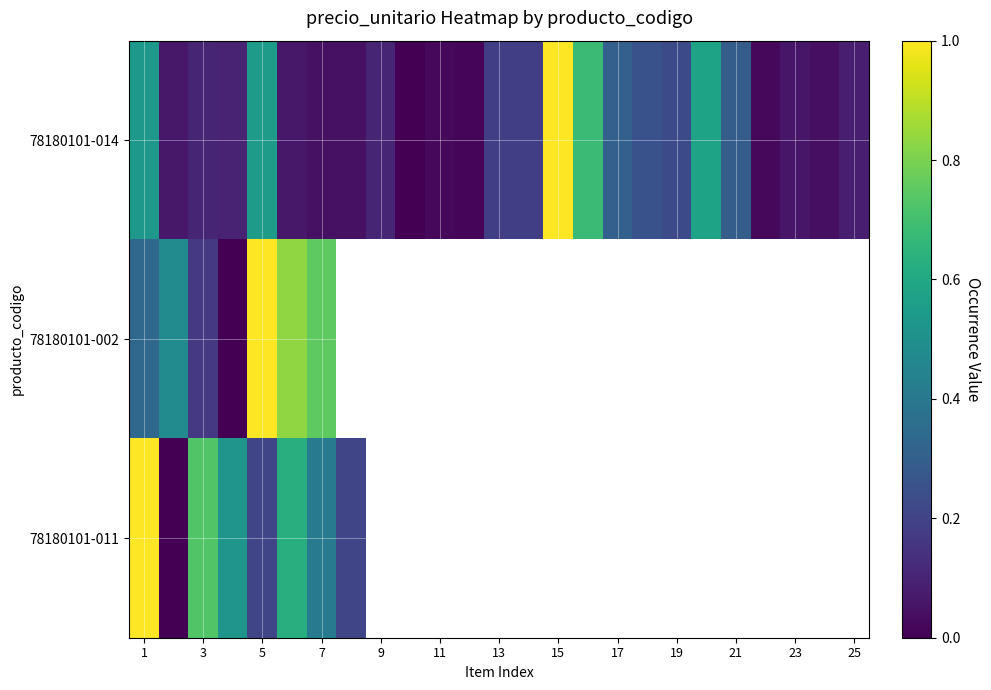

What is the approximate value of 78180101-002 at 3?

0.2